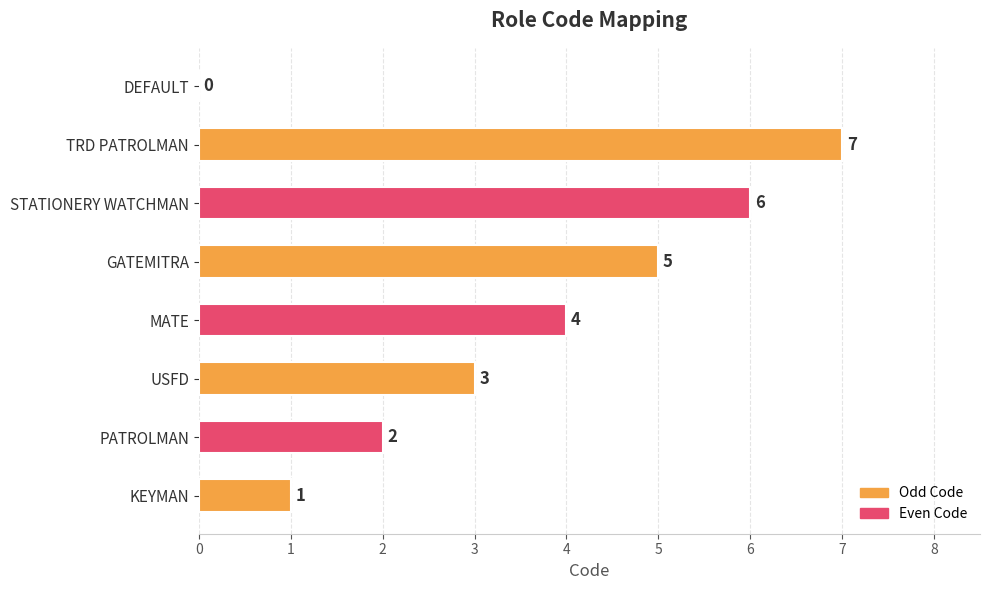

What is the sum of all values?

28